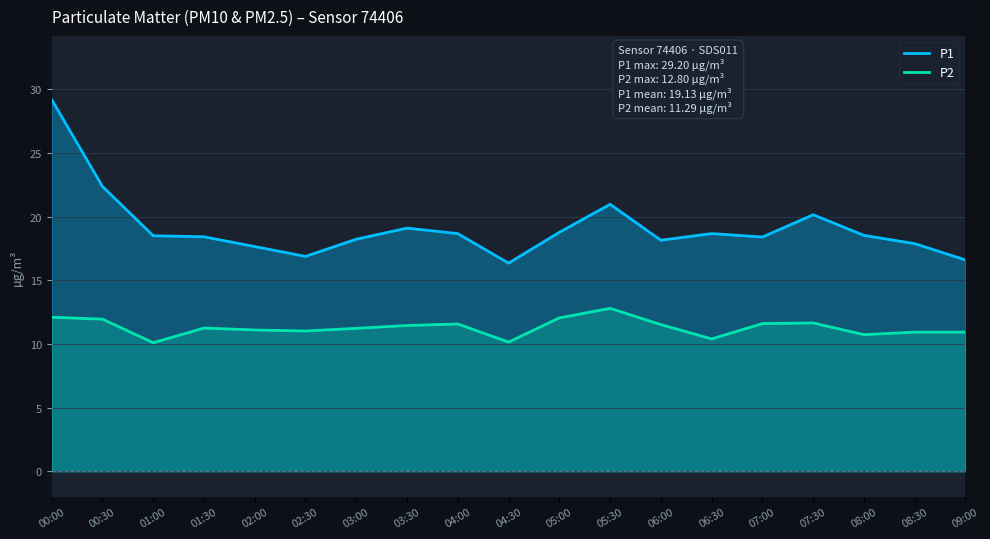

The value of P1 at 08:00 is 28.1. True or false?

False